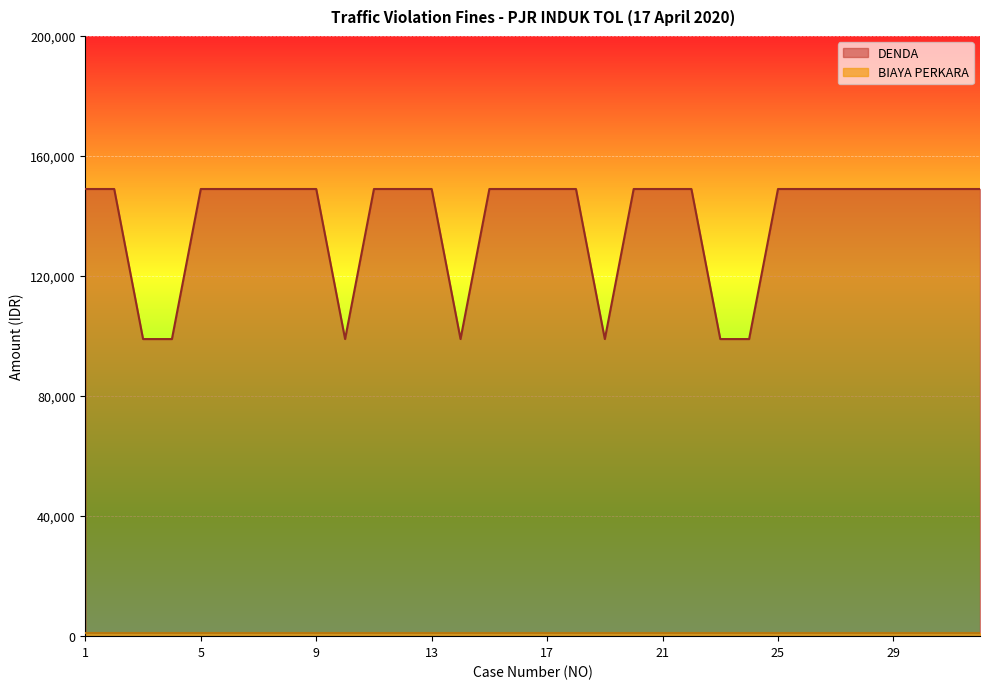

Approximately how many times larger is the value at 31 compared to 23?

1.5